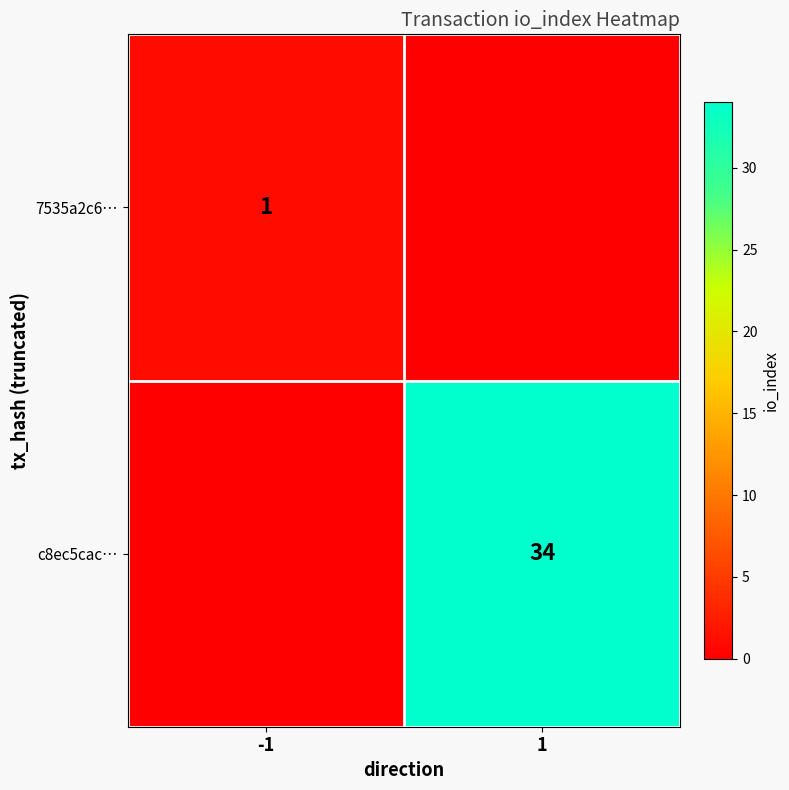

At 1, list the series in order from largest to smallest.

c8ec5cac…, 7535a2c6…